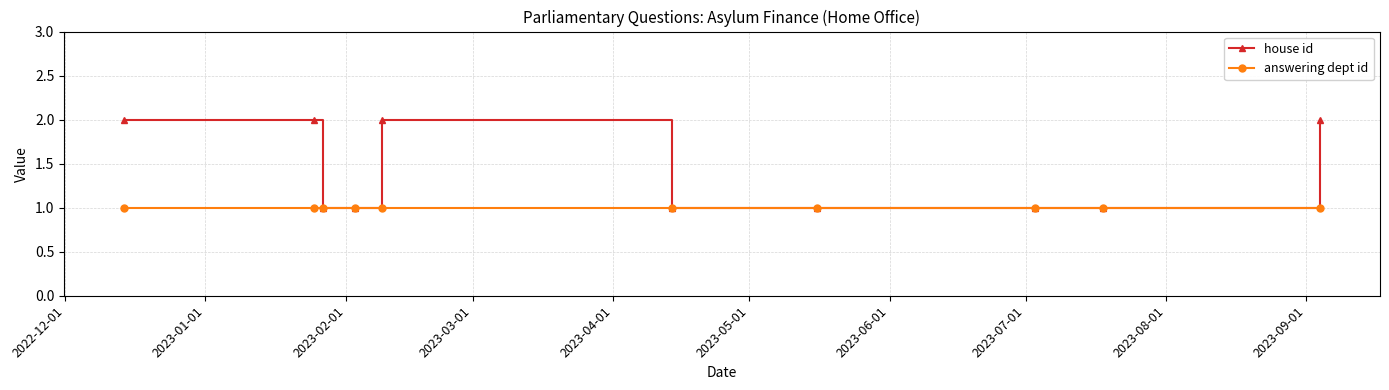

Which series has the widest spread of values?

house id